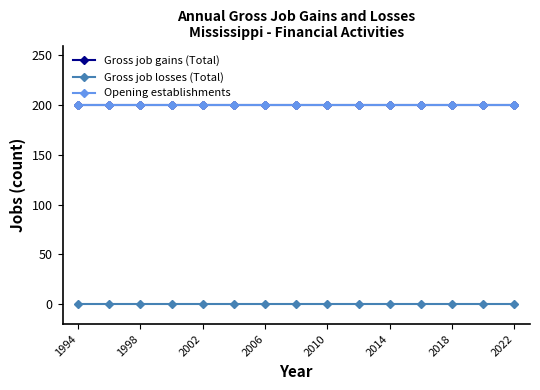

Is this an area chart (filled region under the line)?

No